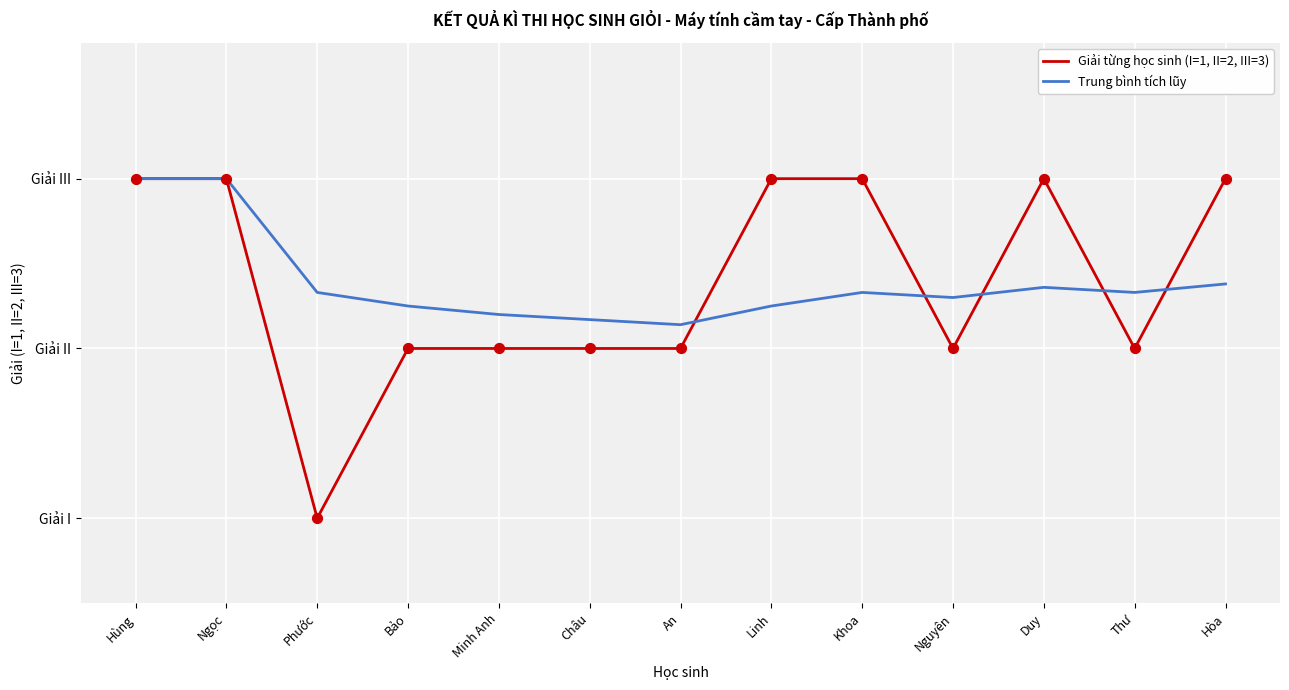

Is the value of Giải từng học sinh (I=1, II=2, III=3) at Hùng greater than the value of Trung bình tích lũy at Ngọc?

No